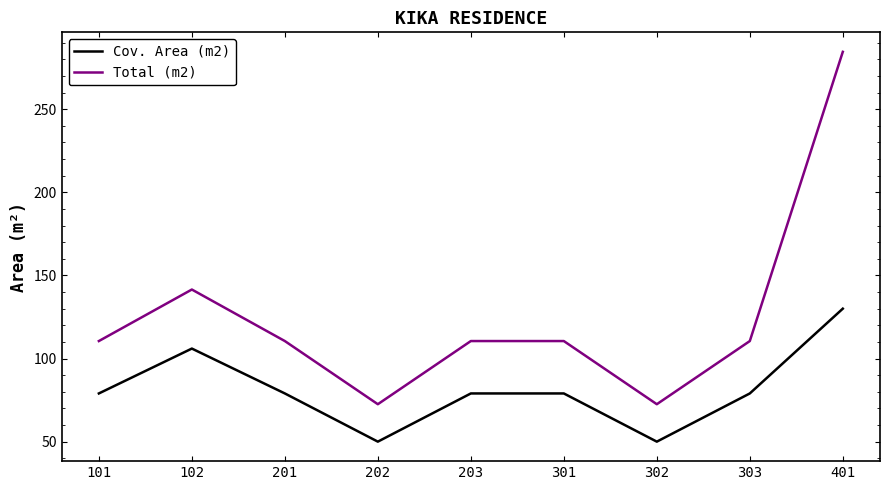

At how many categories does at least one series exceed 164?

1